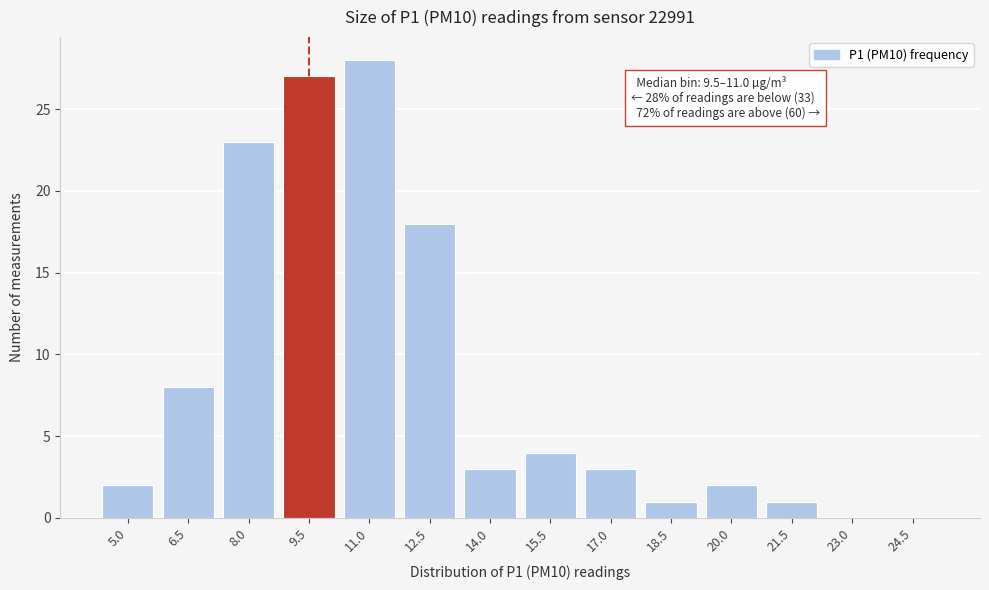

Reading left to right, list all the values displayed in this chart.

5.0=2	6.5=8	8.0=23	9.5=27	11.0=28	12.5=18	14.0=3	15.5=4	17.0=3	18.5=1	20.0=2	21.5=1	23.0=0	24.5=0